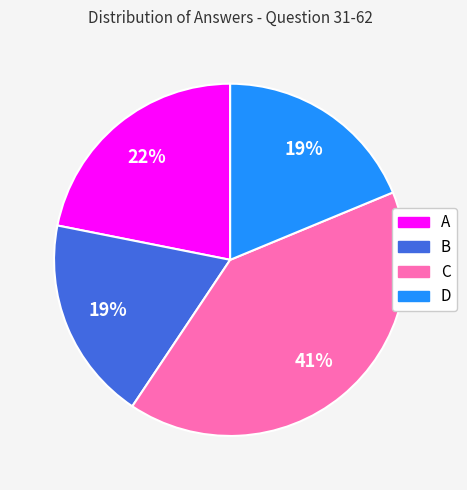

What is the largest slice in the pie chart?

C